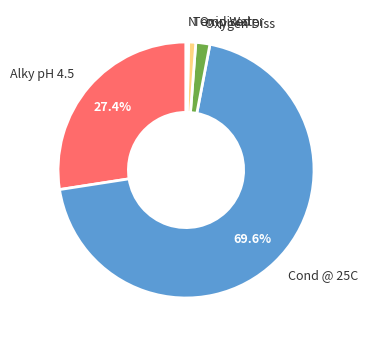

Does any single category account for the majority?

Yes